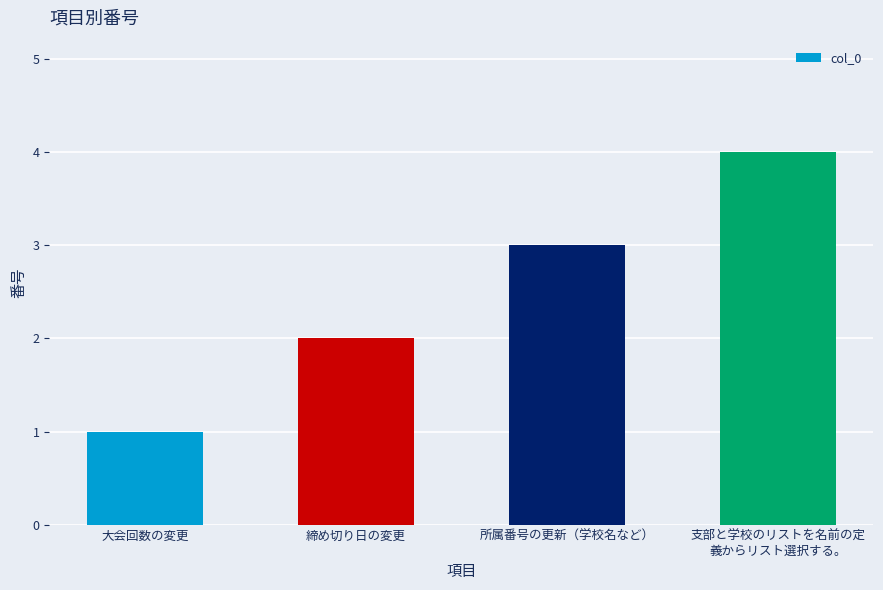

Does the chart contain stacked bars?

No